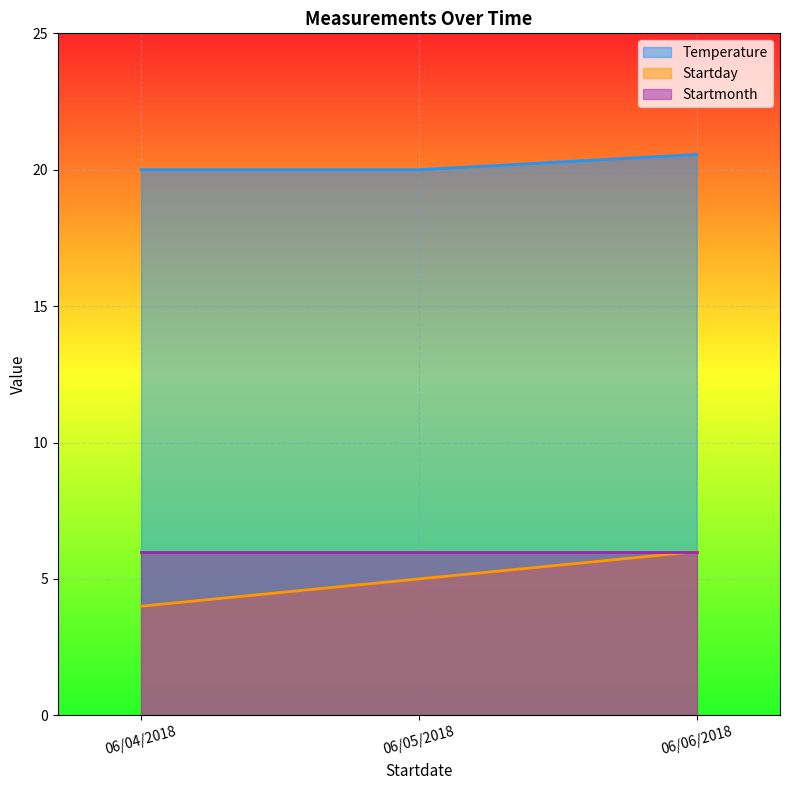

What is the label of the 3rd point from the left?

06/06/2018